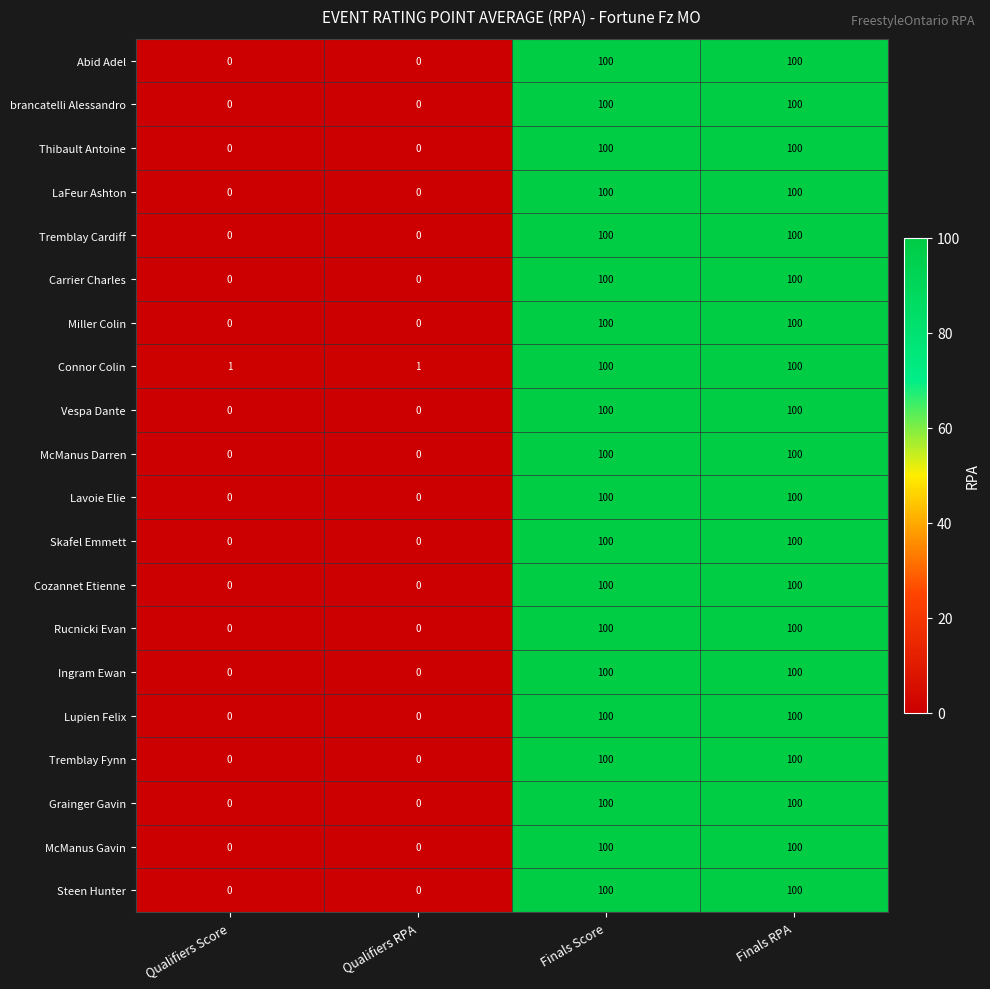

How many categories are shown in the chart?

4